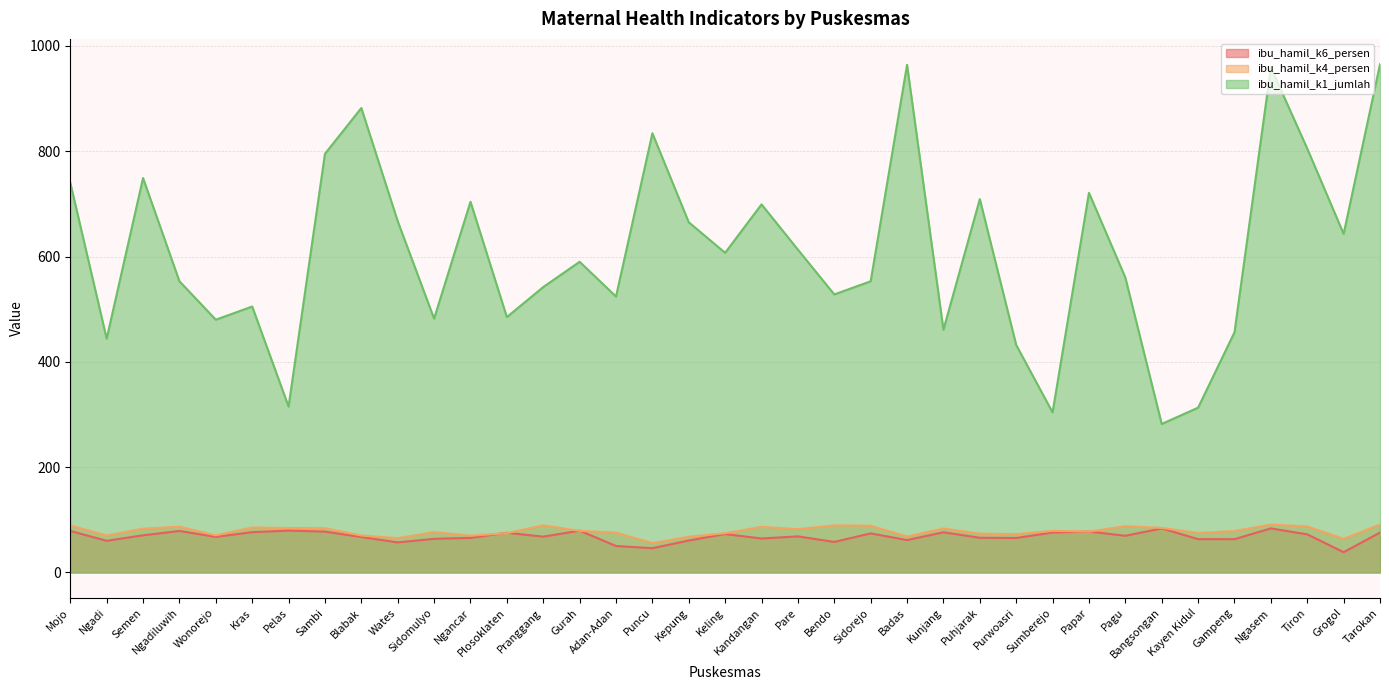

At which category is the sum across all series the highest?

Ngasem